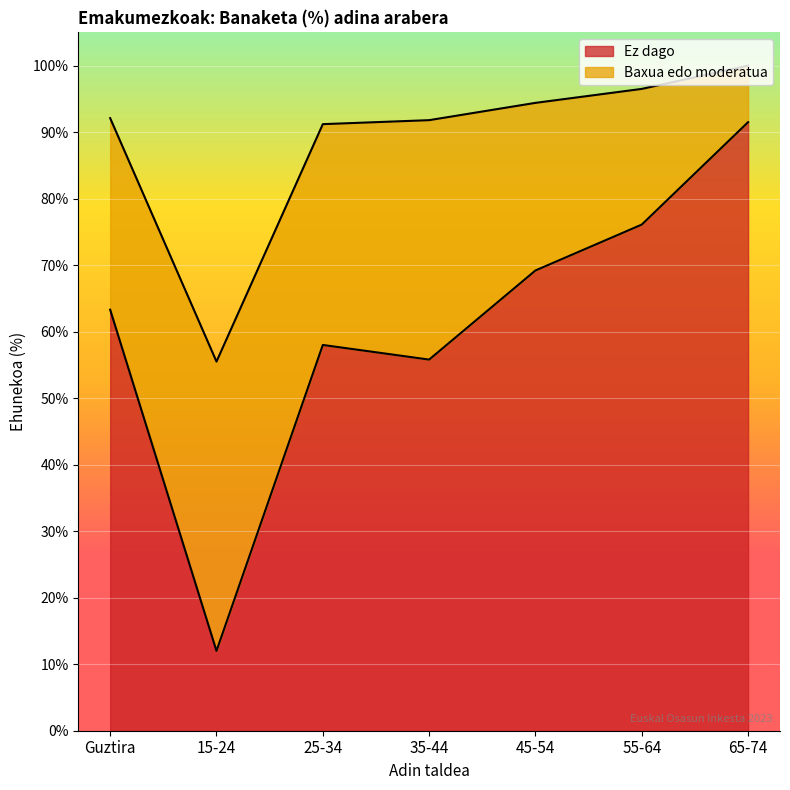

At which category does the data reach its first local valley?

15-24